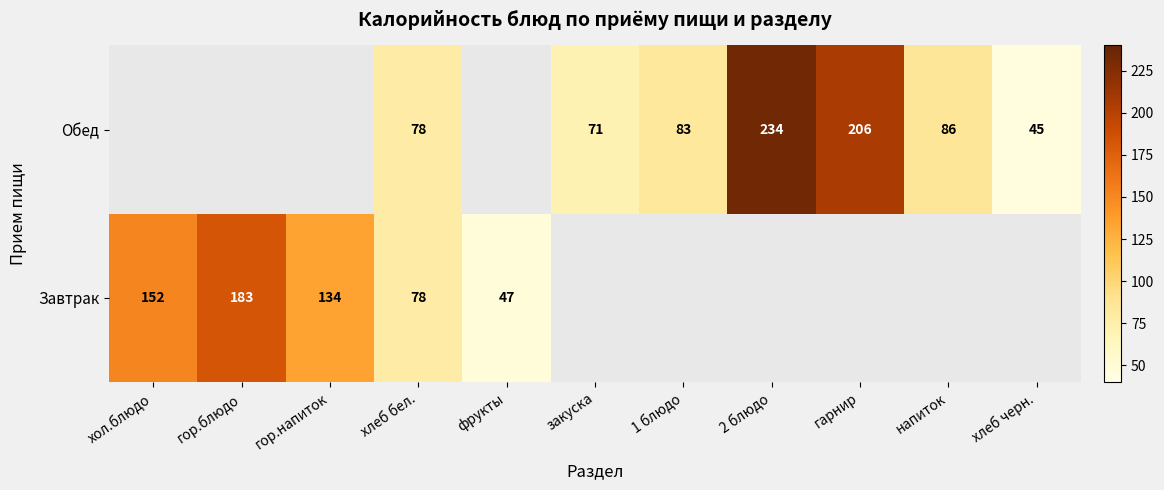

Is the value of Обед at гарнир greater than the value of Завтрак at гор.блюдо?

Yes